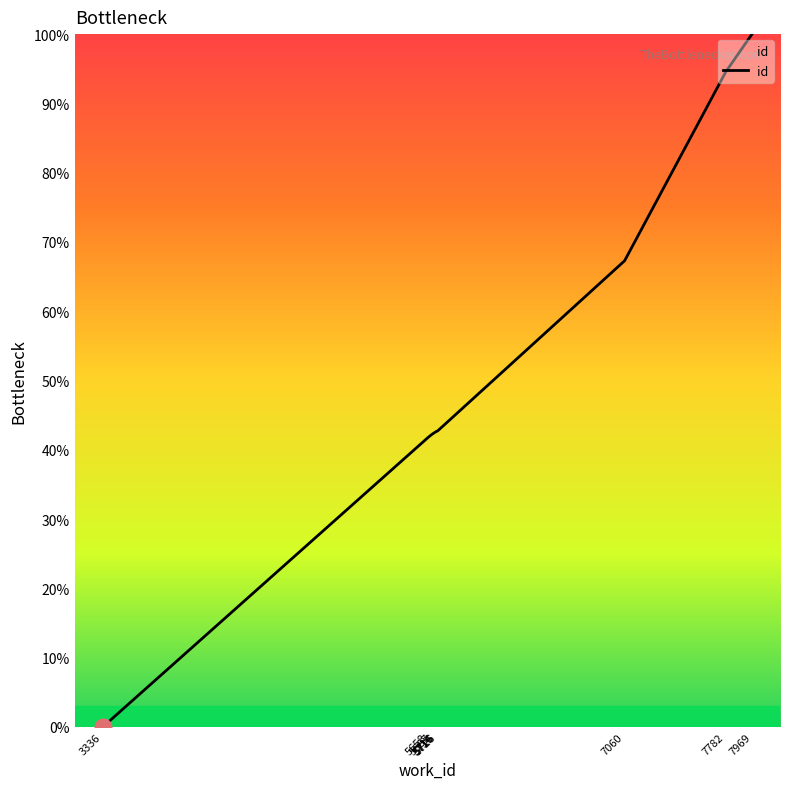

Which label corresponds to the smallest value in the chart?

3336